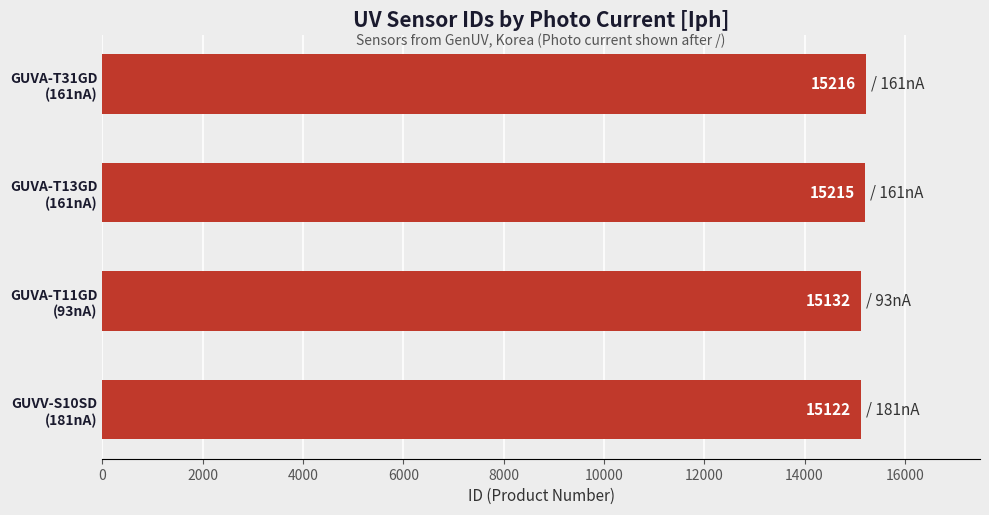

How many categories are shown in the chart?

4